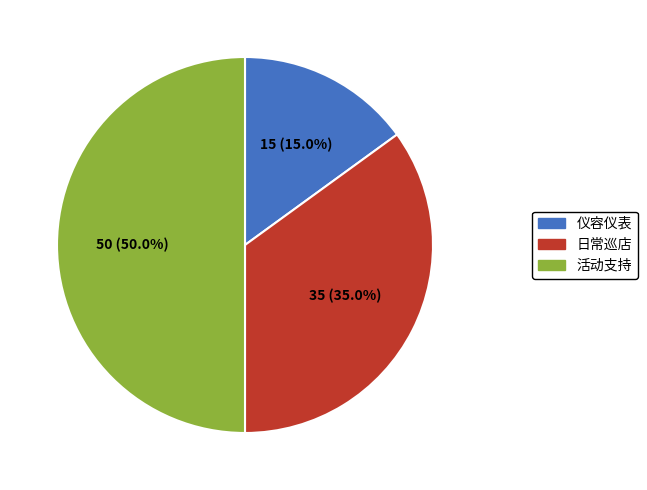

How many segments does this pie chart have?

3